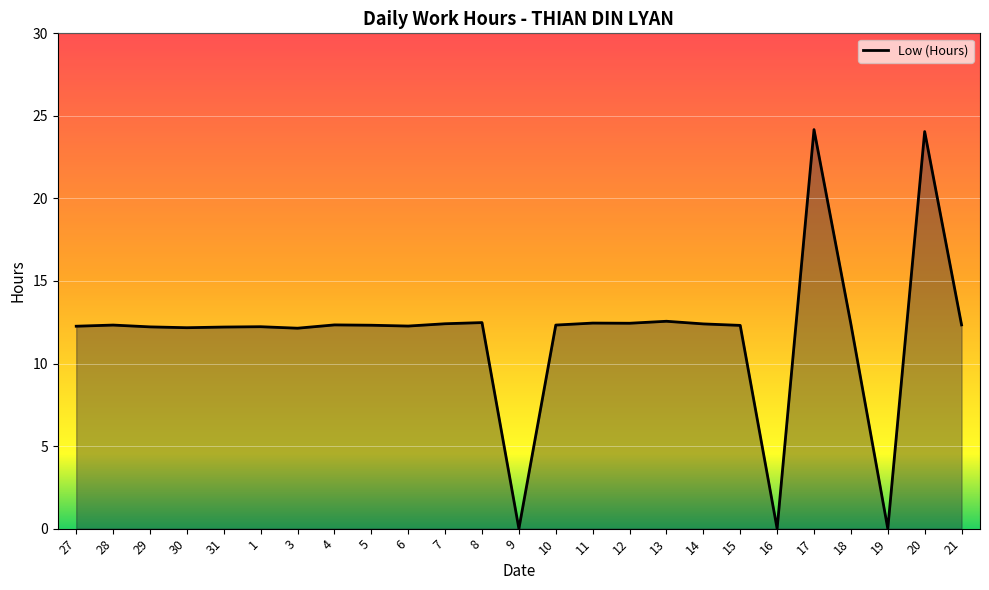

What position from the right is 16?

6